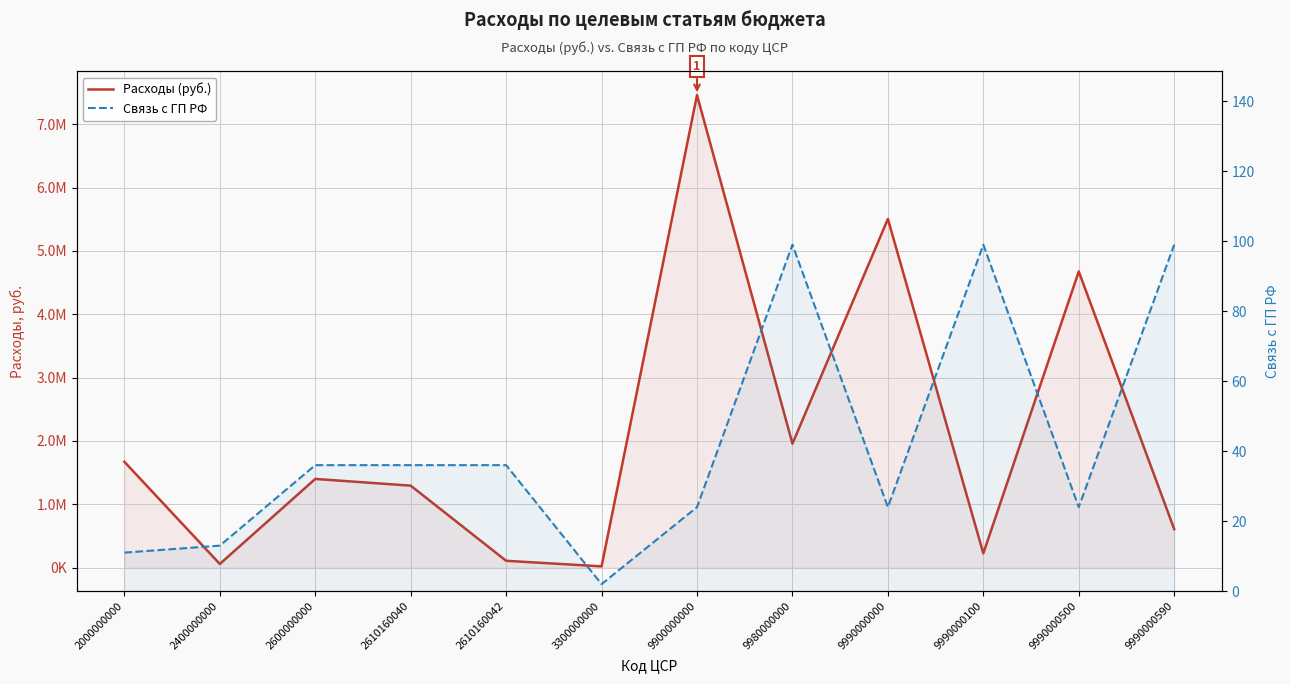

How many lines are shown in the chart?

2